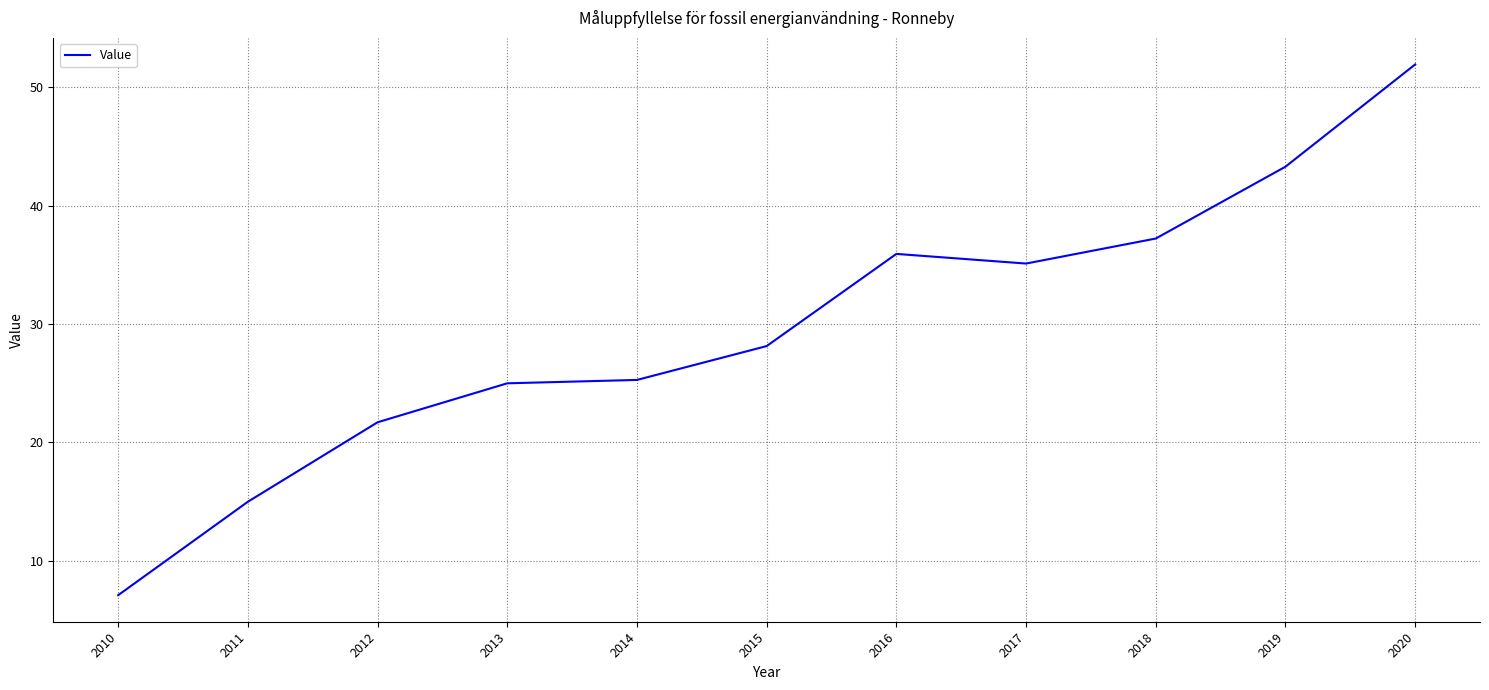

Count the number of categories in the chart.

11